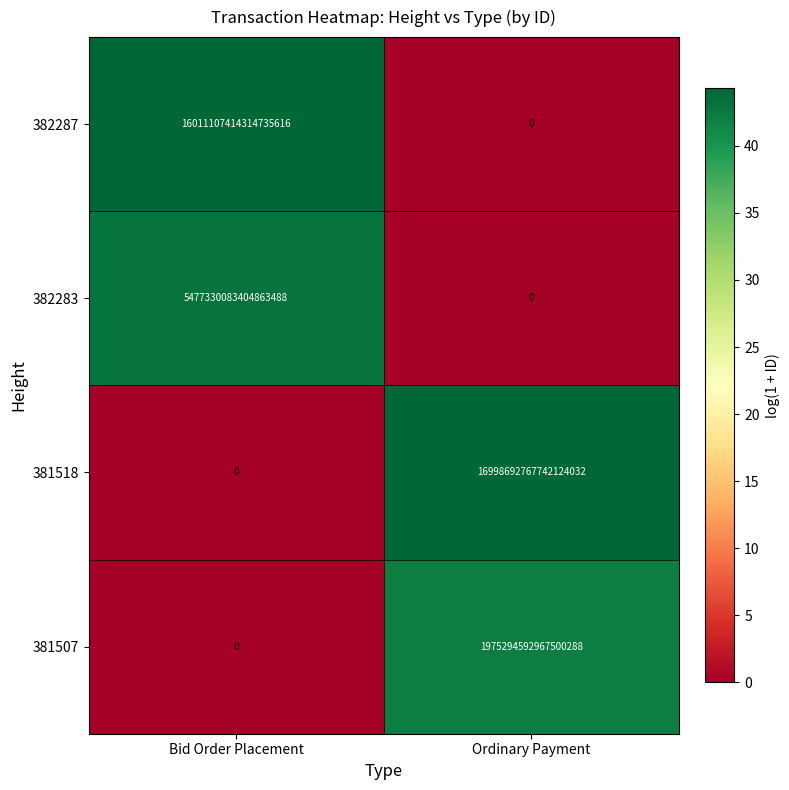

At which category is the sum across all series the highest?

Bid Order Placement